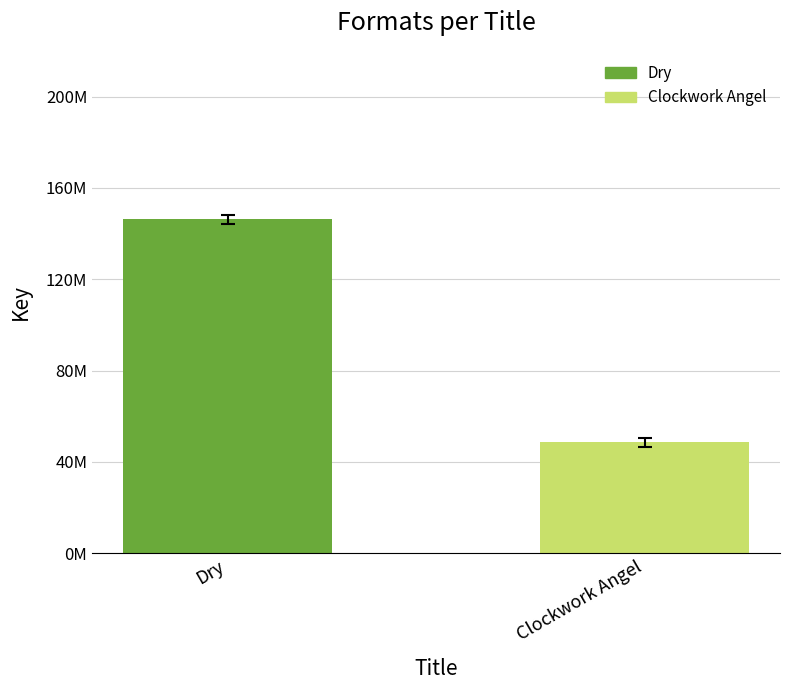

What is the minimum value shown in the chart?

48561815